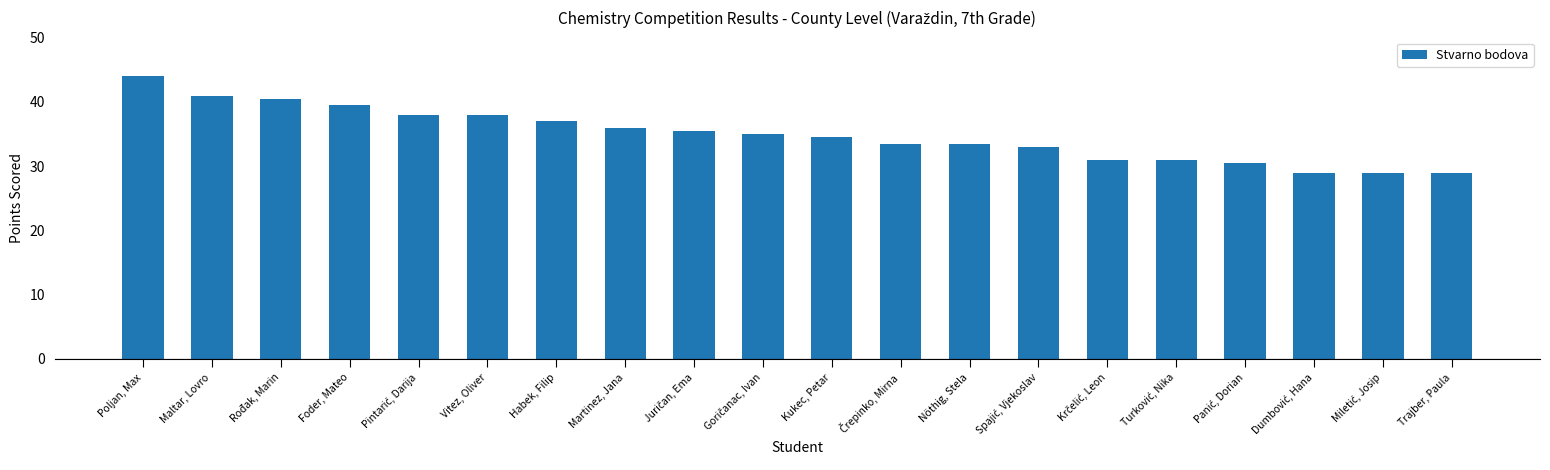

The value at Foder, Mateo is 39.5. True or false?

True